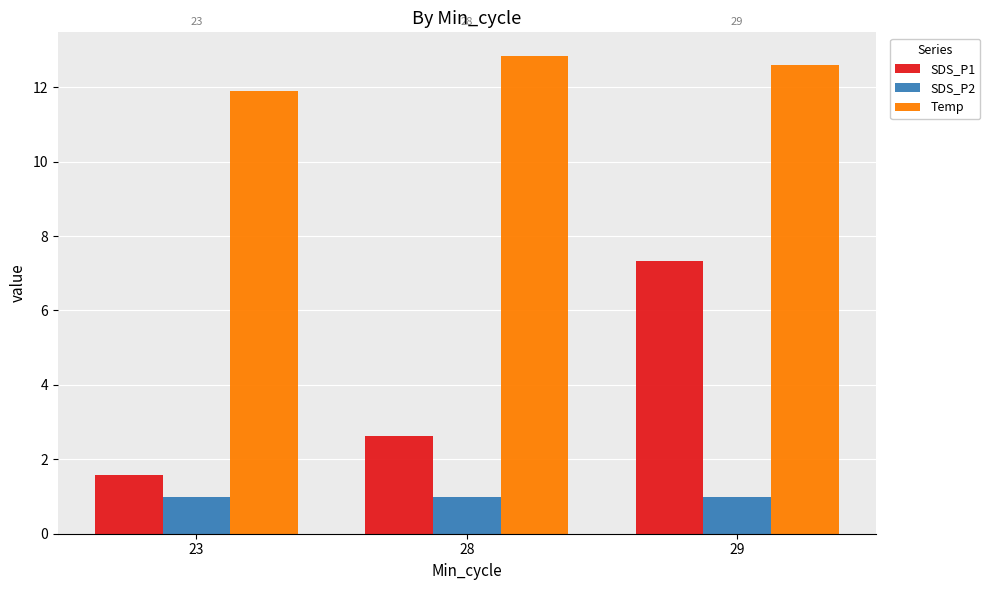

What is the total value across all series at 23?

14.5